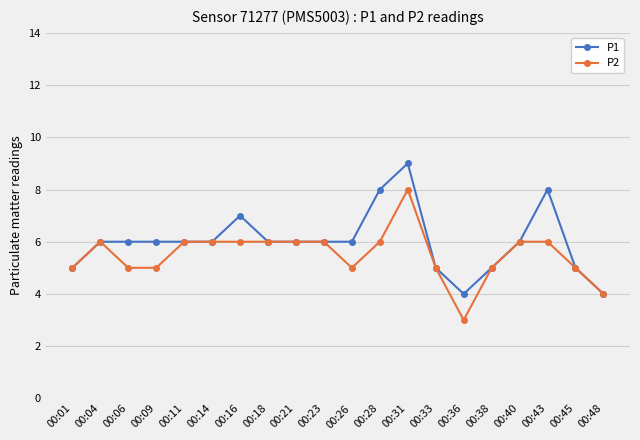

What is the minimum value for P1?

4